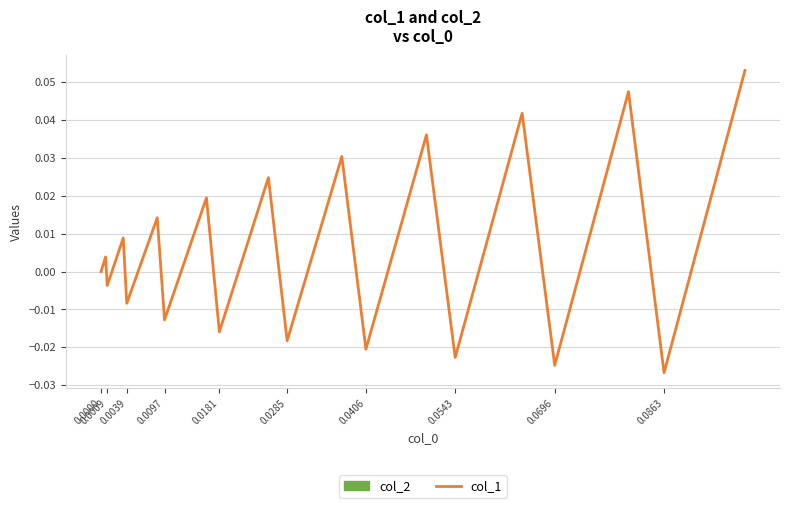

How many lines are shown in the chart?

1